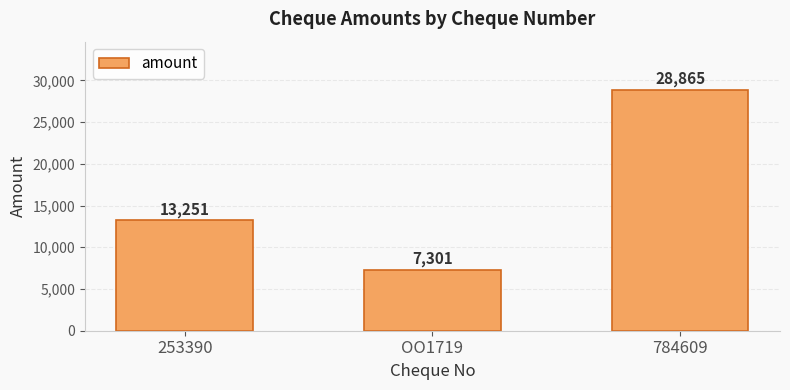

What position from the right is OO1719?

2